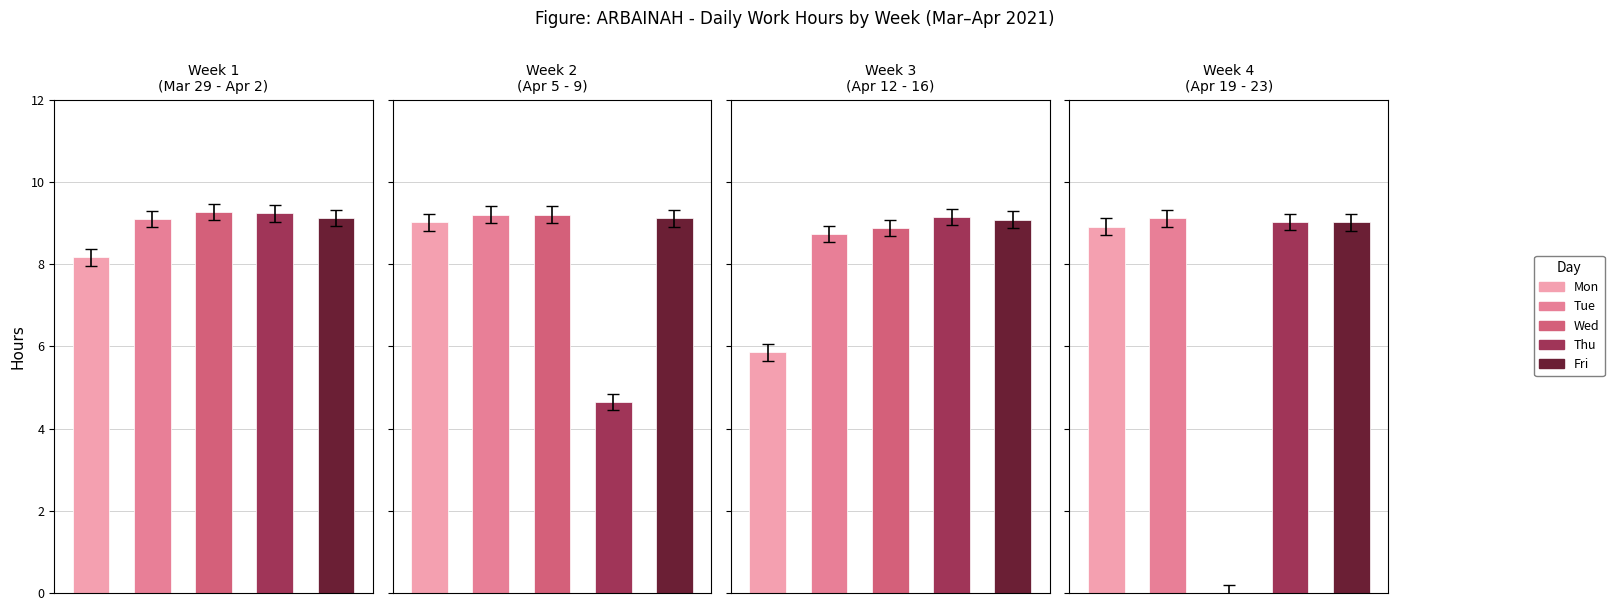

Rank the categories by value from lowest to highest.

21-Wed, 8-Thu, 12-Mon, 29-Mon, 13-Tue, 14-Wed, 19-Mon, 5-Mon, 23-Fri, 22-Thu, 16-Fri, 30-Tue, 9-Fri, 20-Tue, 2-Fri, 15-Thu, 6-Tue, 7-Wed, 1-Thu, 31-Wed